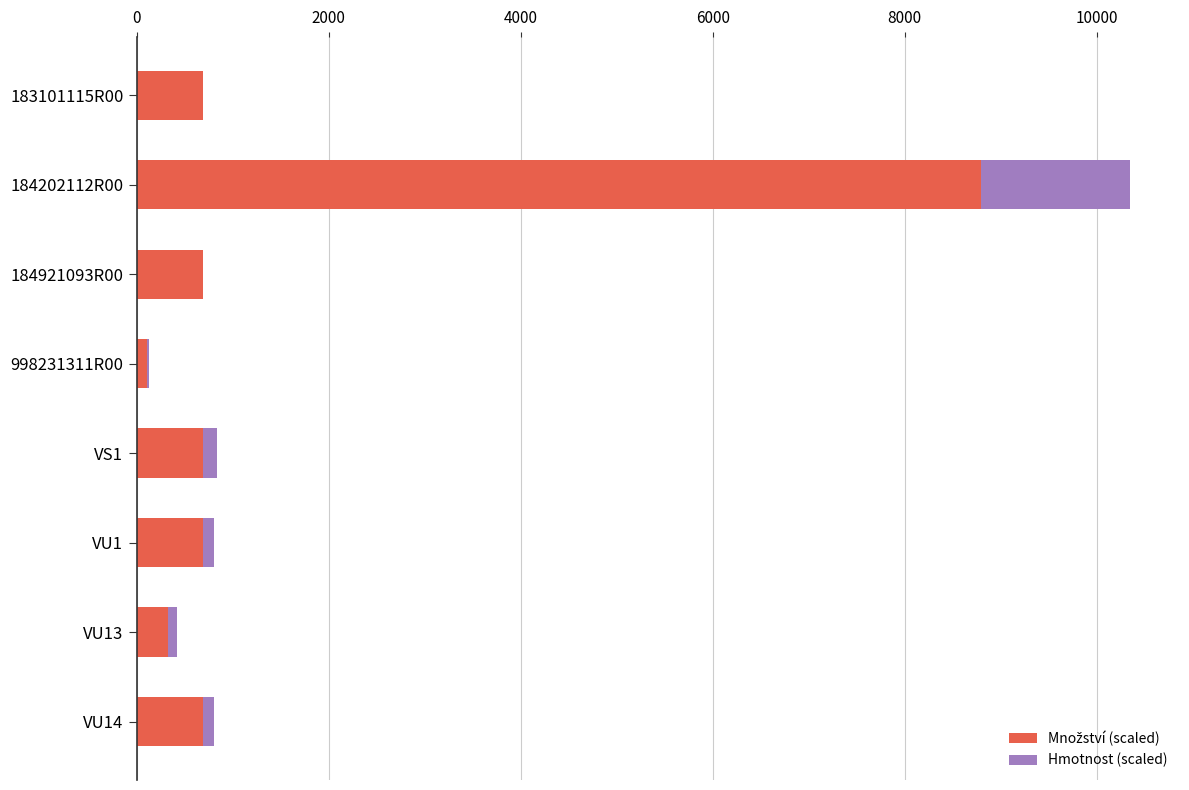

At which category is the sum across all series the highest?

184202112R00